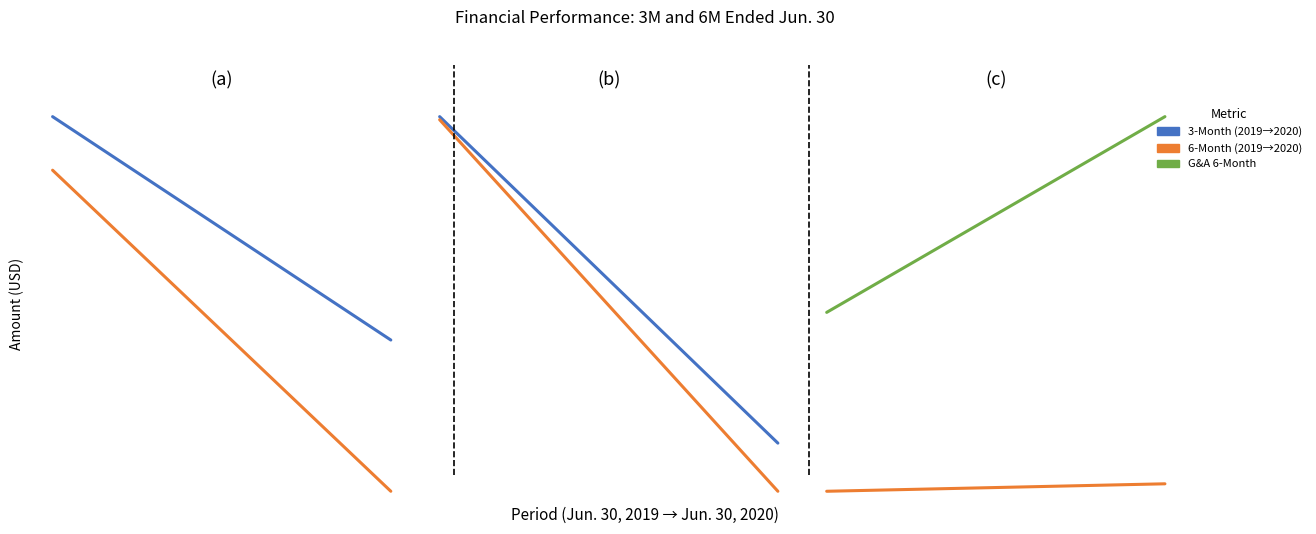

Count the number of categories in the chart.

2